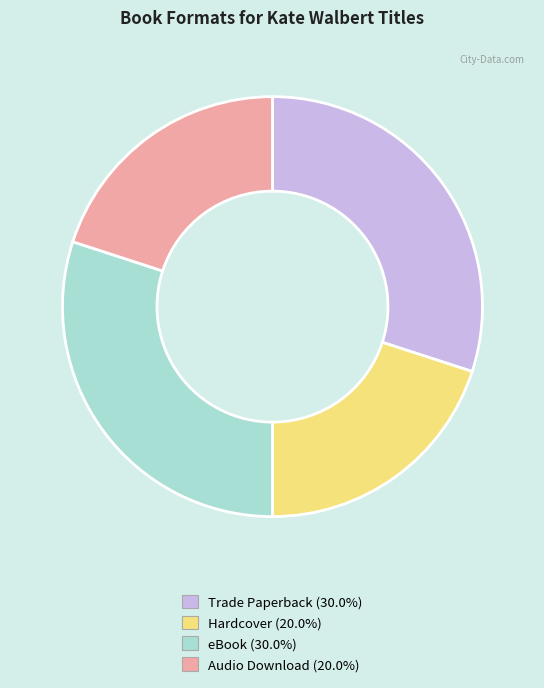

Between Hardcover and Trade Paperback, which is larger?

Trade Paperback